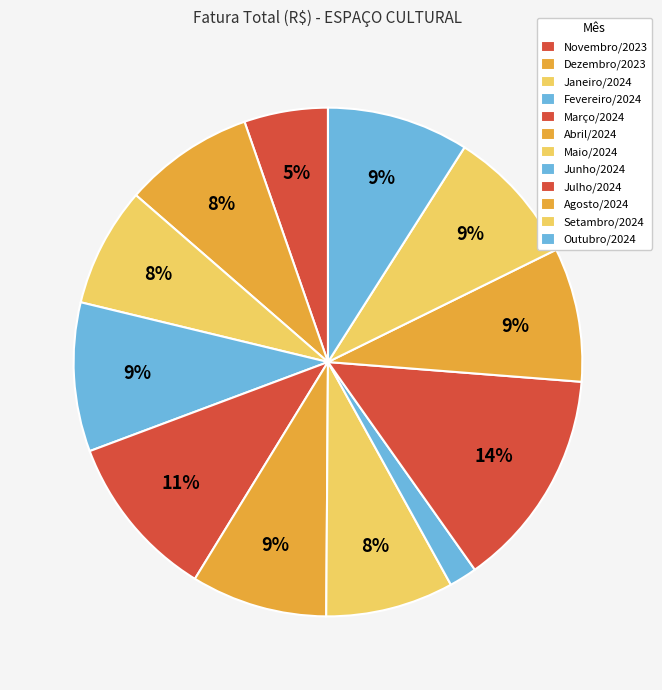

What is the largest slice in the pie chart?

Julho/2024